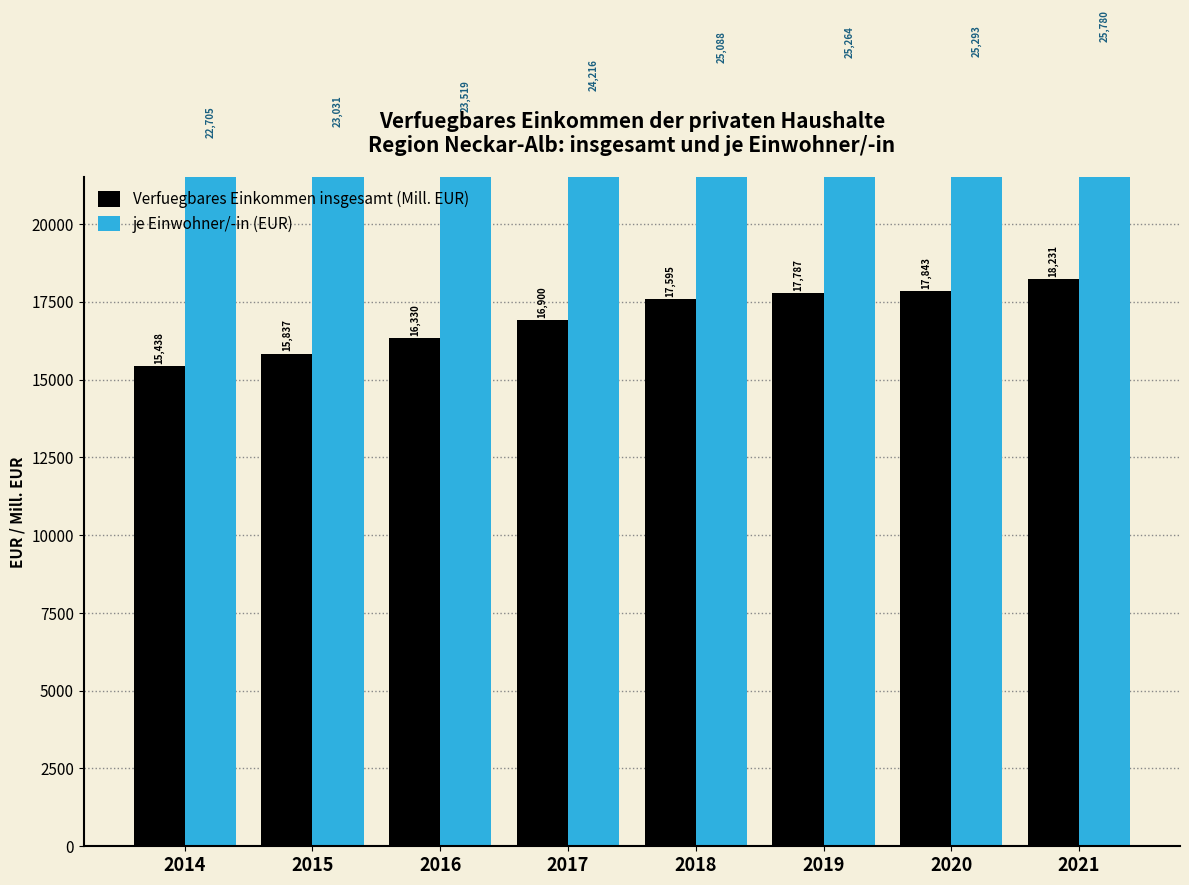

Where does the je Einwohner/-in (EUR) series first go above 25088?

2019